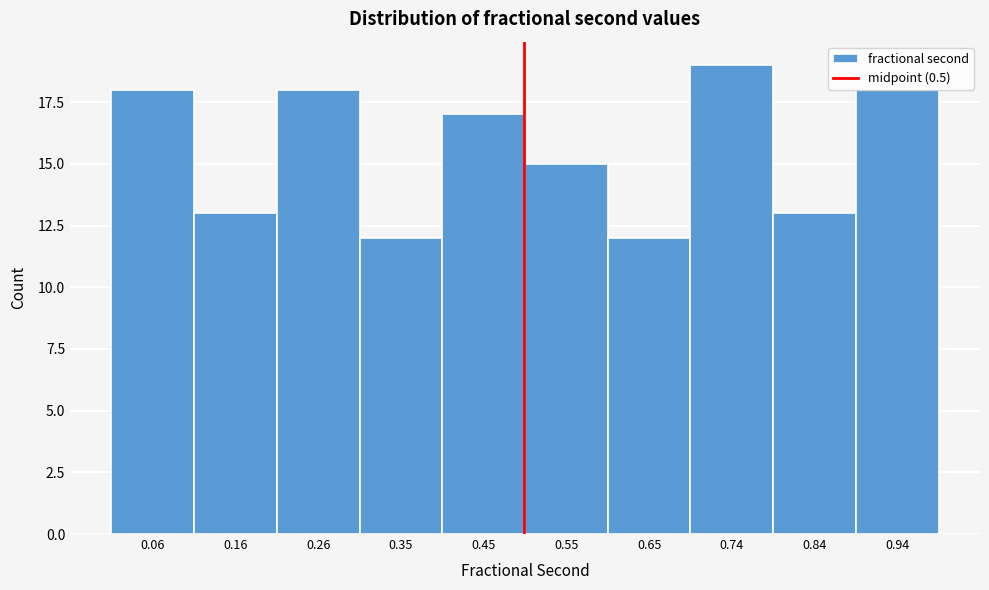

Reading left to right, list every bar in this chart as the range it spans on the x-axis followed by its height. Neither the bar edges nor the heights are printed on the chart, so give them approximately, as read against the axes.

0.01 to 0.11: 18
0.11 to 0.21: 13
0.21 to 0.31: 18
0.31 to 0.40: 12
0.40 to 0.50: 17
0.50 to 0.60: 15
0.60 to 0.70: 12
0.70 to 0.79: 19
0.79 to 0.89: 13
0.89 to 0.99: 18